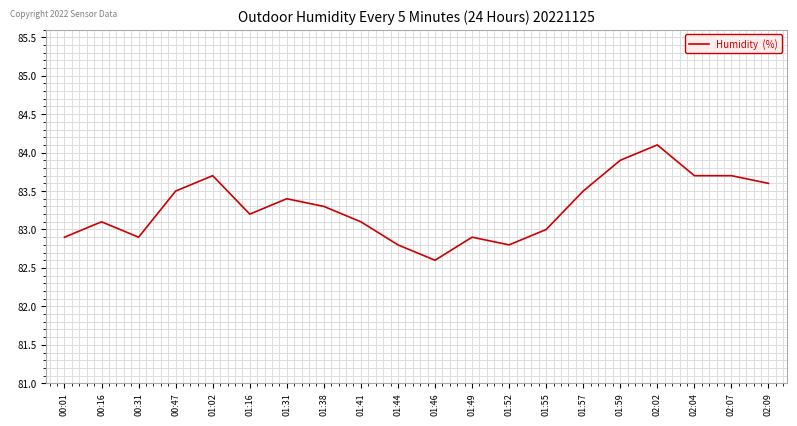

At which category does the data reach its first local peak?

00:16